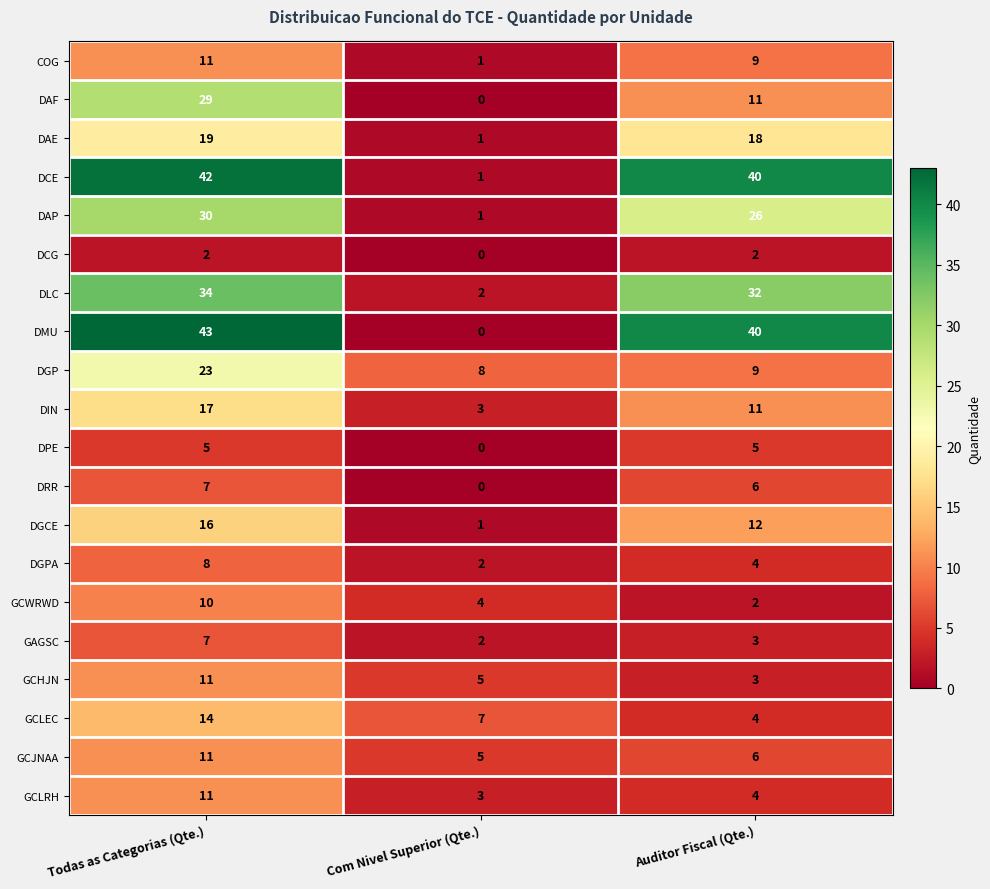

List the labels in order of GCJNAA value, largest first.

Todas as Categorias (Qte.), Auditor Fiscal (Qte.), Com Nivel Superior (Qte.)